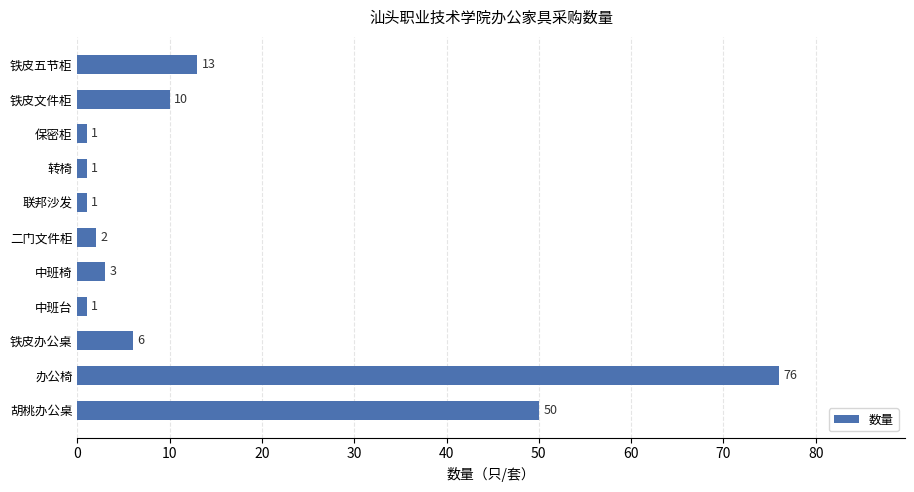

Reading bottom to top, transcribe all the data shown in this chart.

50	76	6	1	3	2	1	1	1	10	13